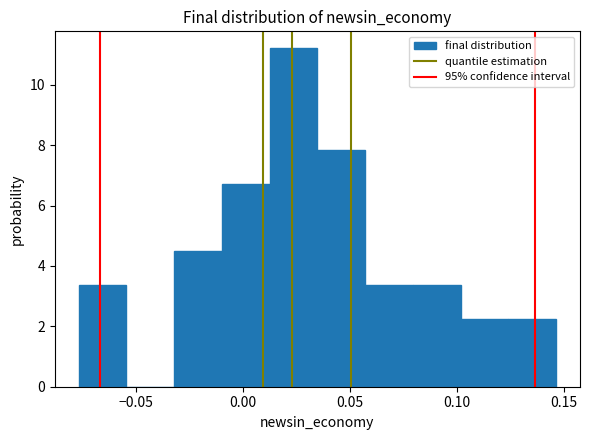

Which range on the x-axis has the tallest bar?

0.015 to 0.035